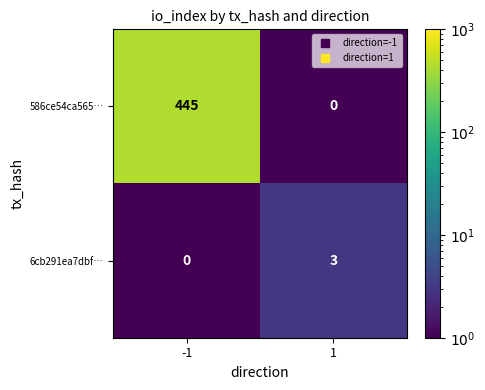

How many data points does each series have?

2